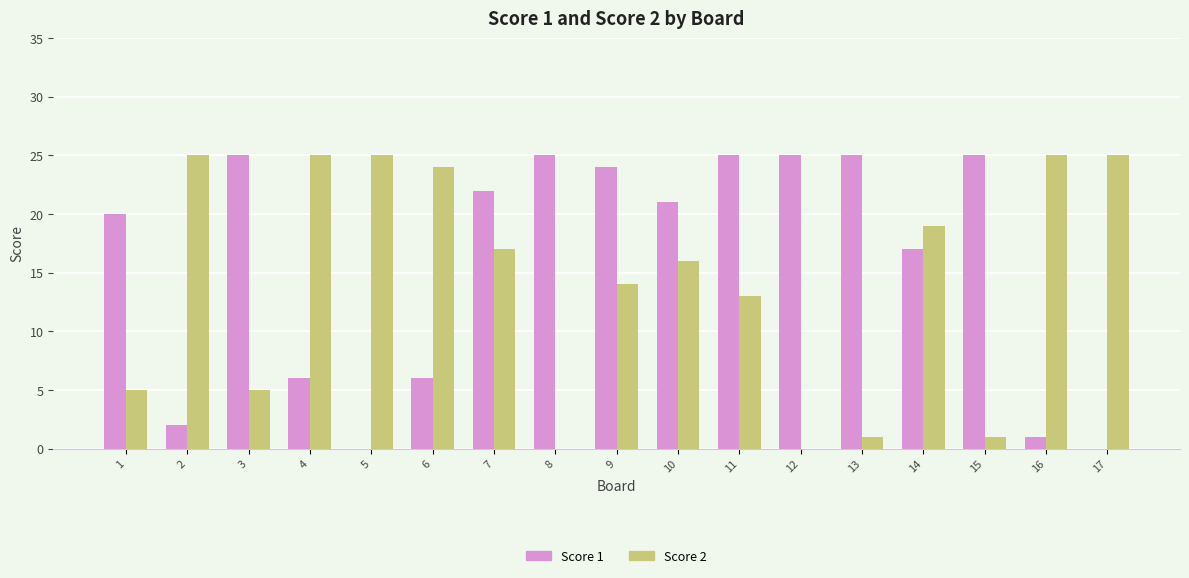

The value of Score 2 at 10 is 11. True or false?

False